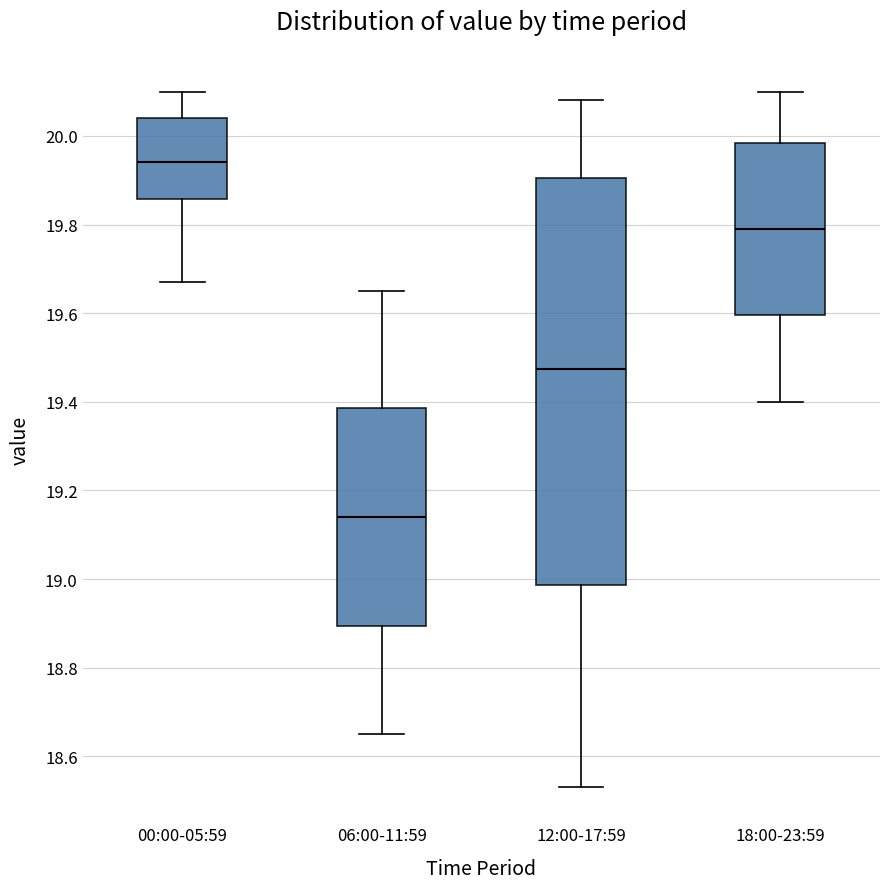

Where is the upper edge of the box for 12:00-17:59 on the y-axis? The values are not printed on the chart, so give them approximately, as read against the axis.

19.90